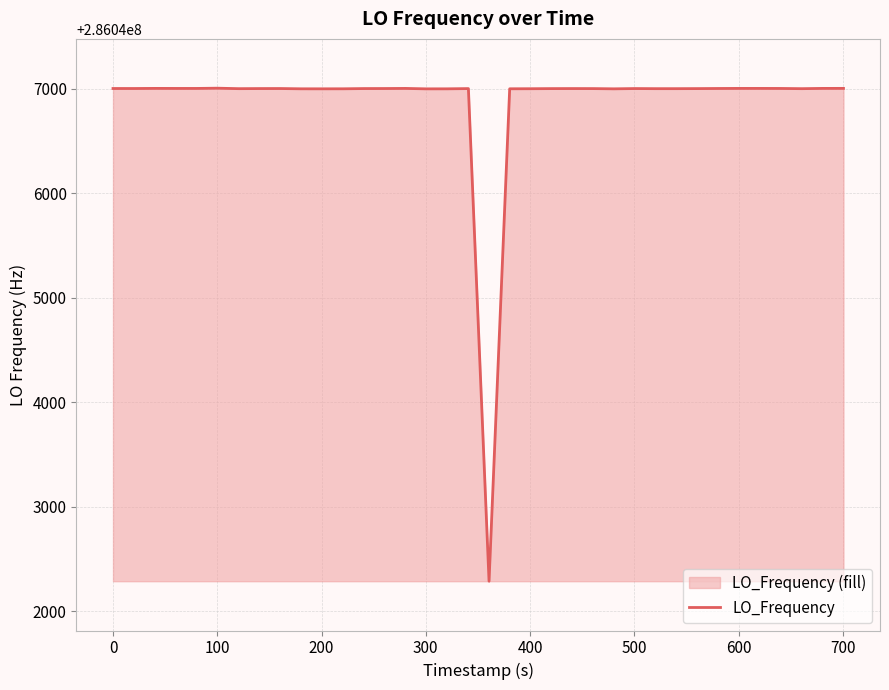

What is the greatest value displayed?

286047004.4